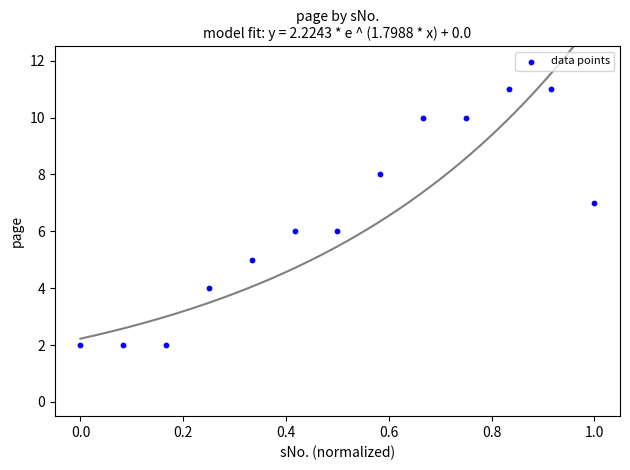

What is the range of Y values (max minus min)?

9